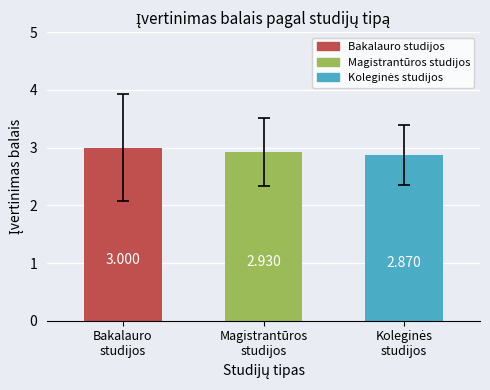

True or false: the data shows 2.9 at Koleginės
studijos.

True